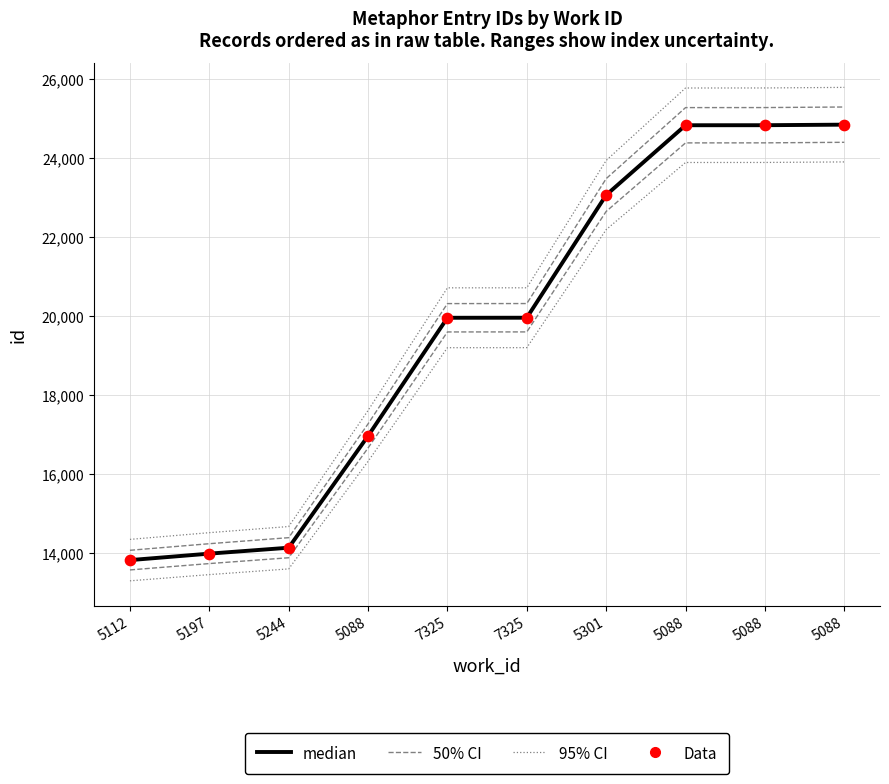

Is the value of 50% CI at 5088 greater than the value of 95% CI at 5088?

No